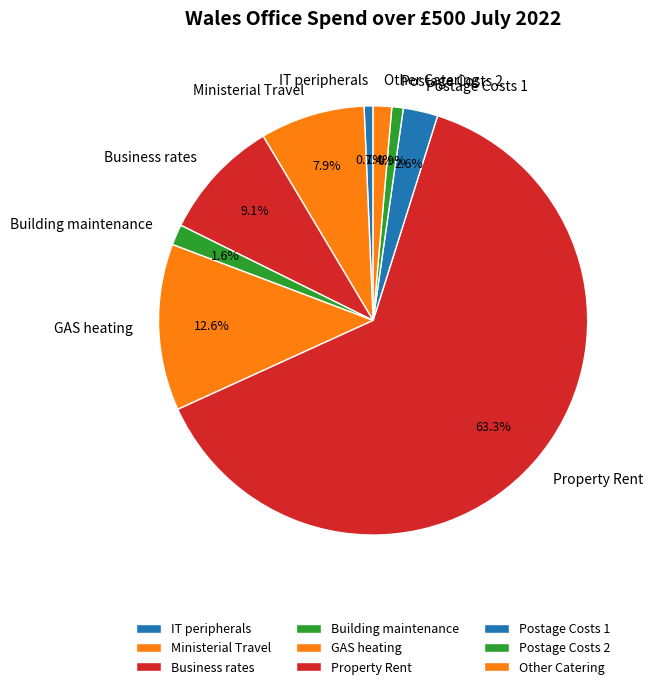

Do Property Rent and Other Catering together represent more than half of the pie?

Yes